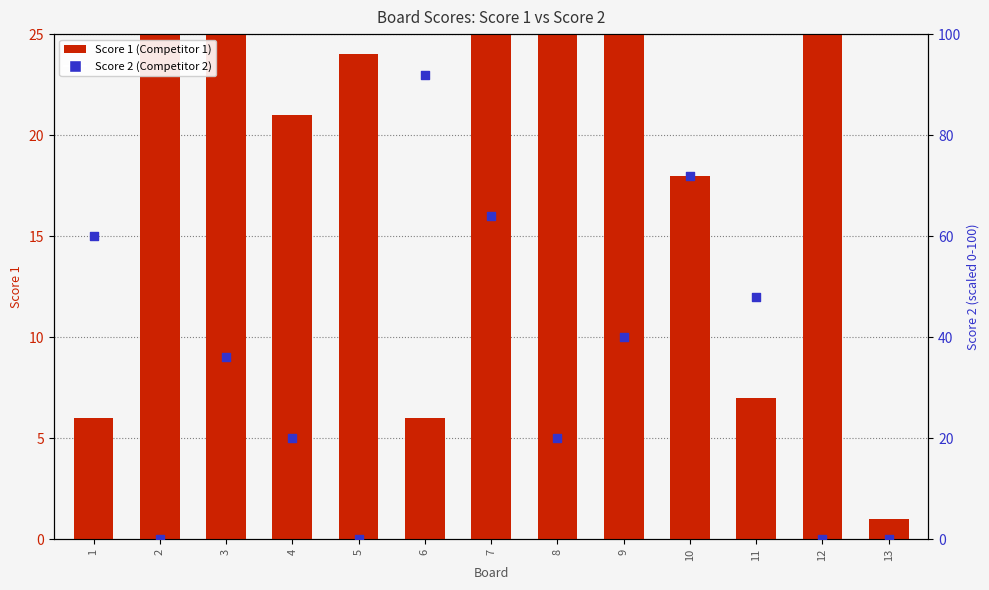

What are all the series names shown in the legend?

Score 1 (Competitor 1), Score 2 (Competitor 2)